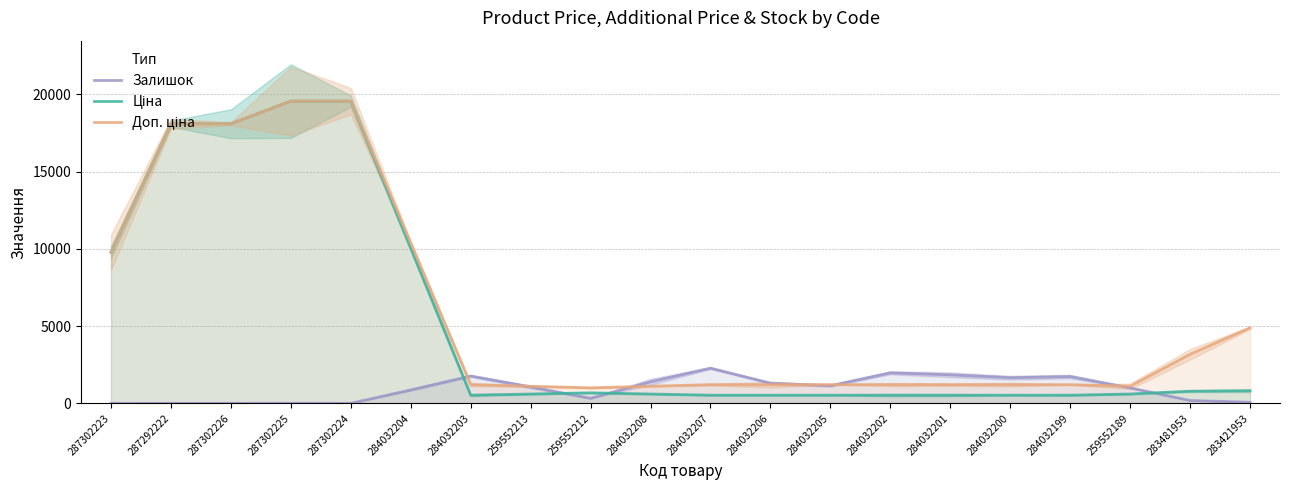

How many data points does each series have?

20